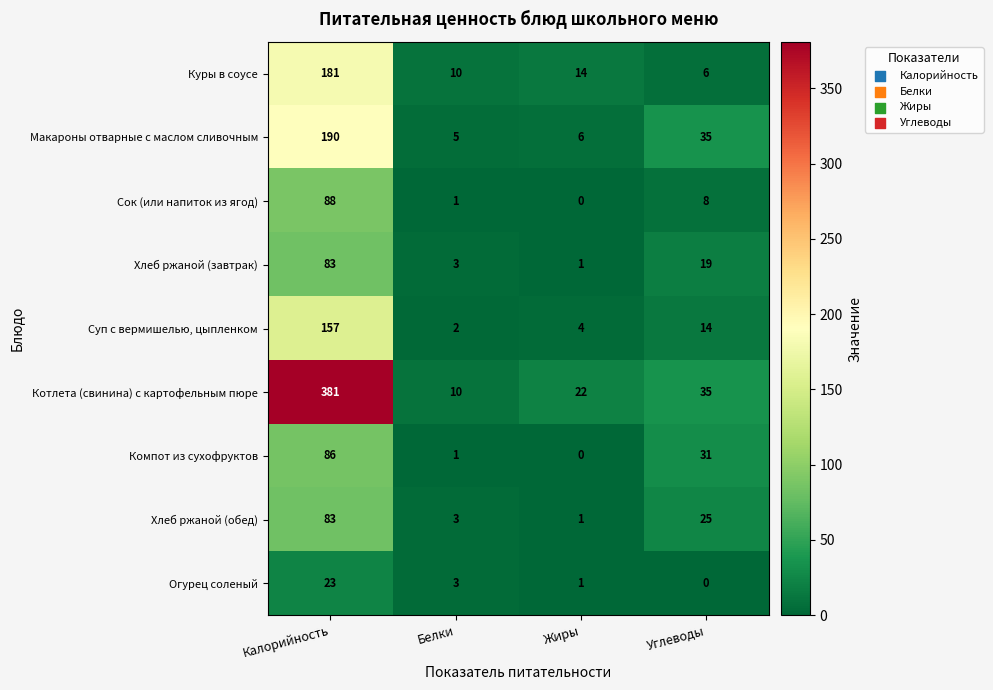

Count the number of data series in this chart.

9